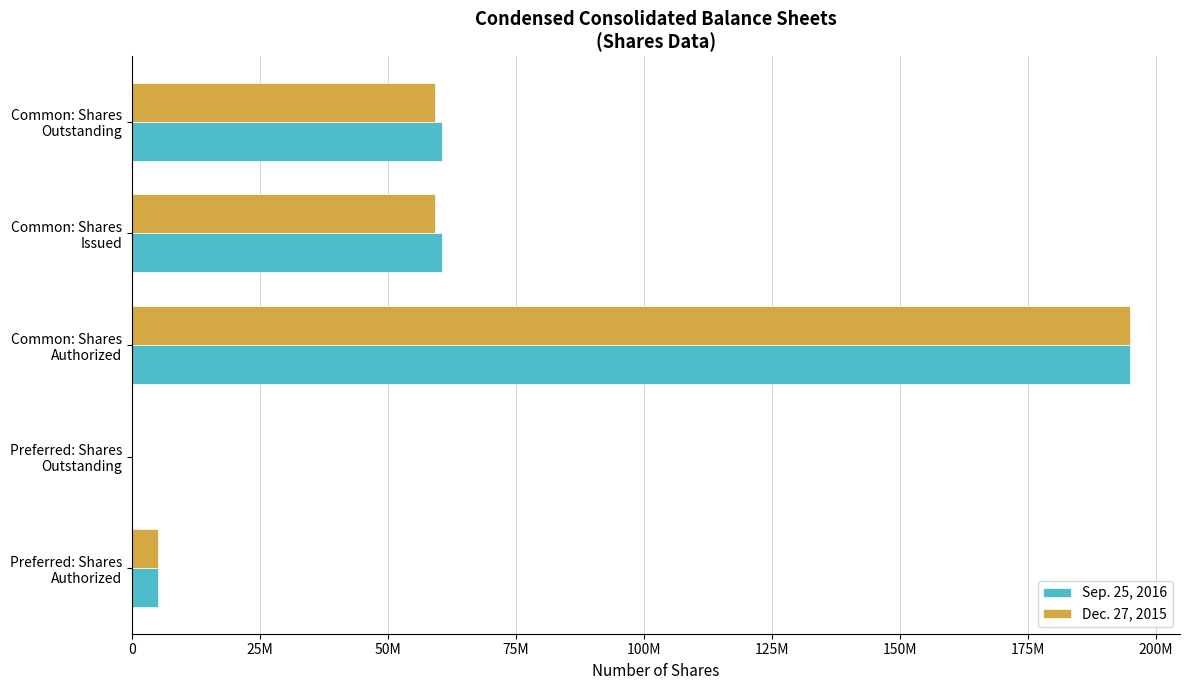

Reading left to right, list all the values displayed in this chart.

Sep. 25, 2016: 5000000	0	195000000	60516717	60516717
Dec. 27, 2015: 5000000	0	195000000	59139651	59139651